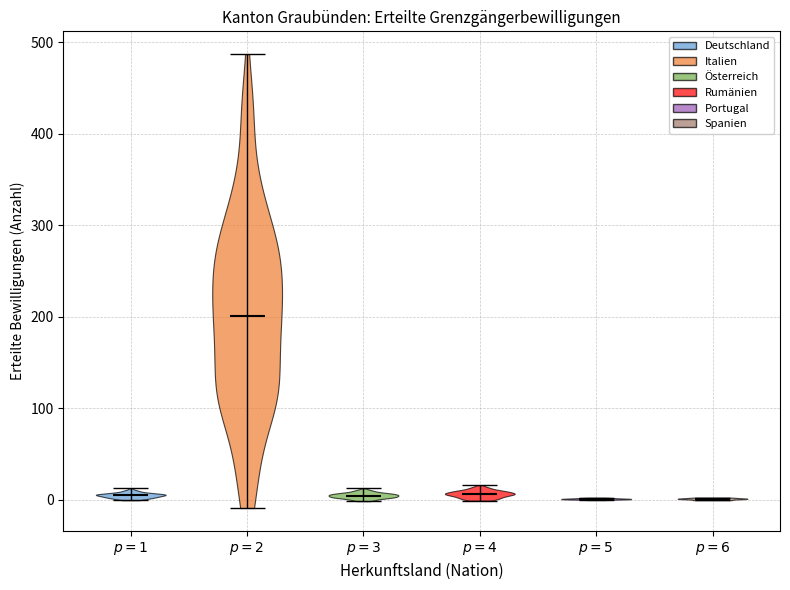

Which violin has the highest median line?

$p = 2$